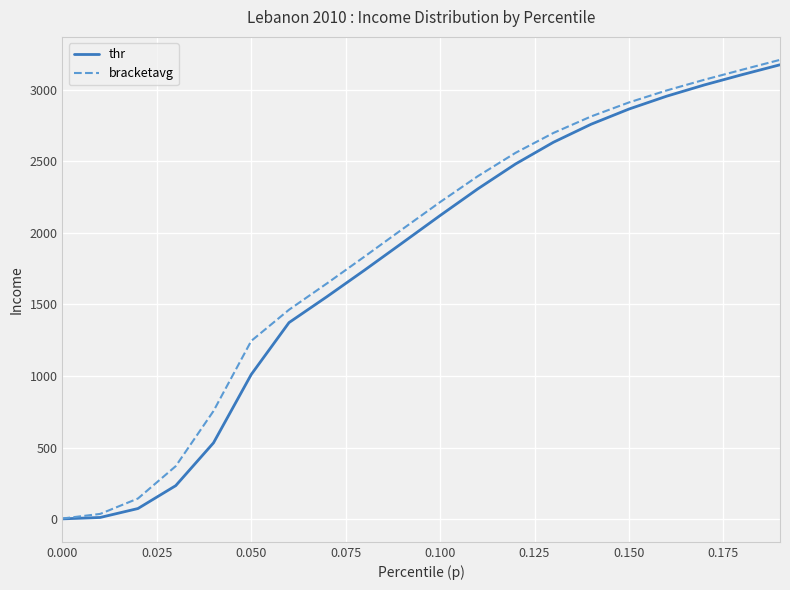

What is the sum of all thr values?

35885.1